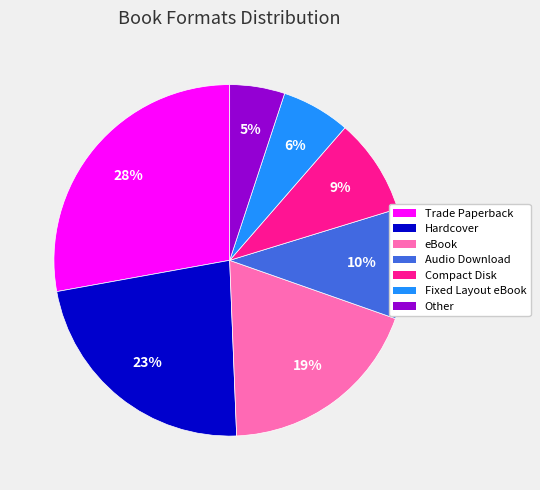

To the nearest percent, what portion does Hardcover represent?

23%